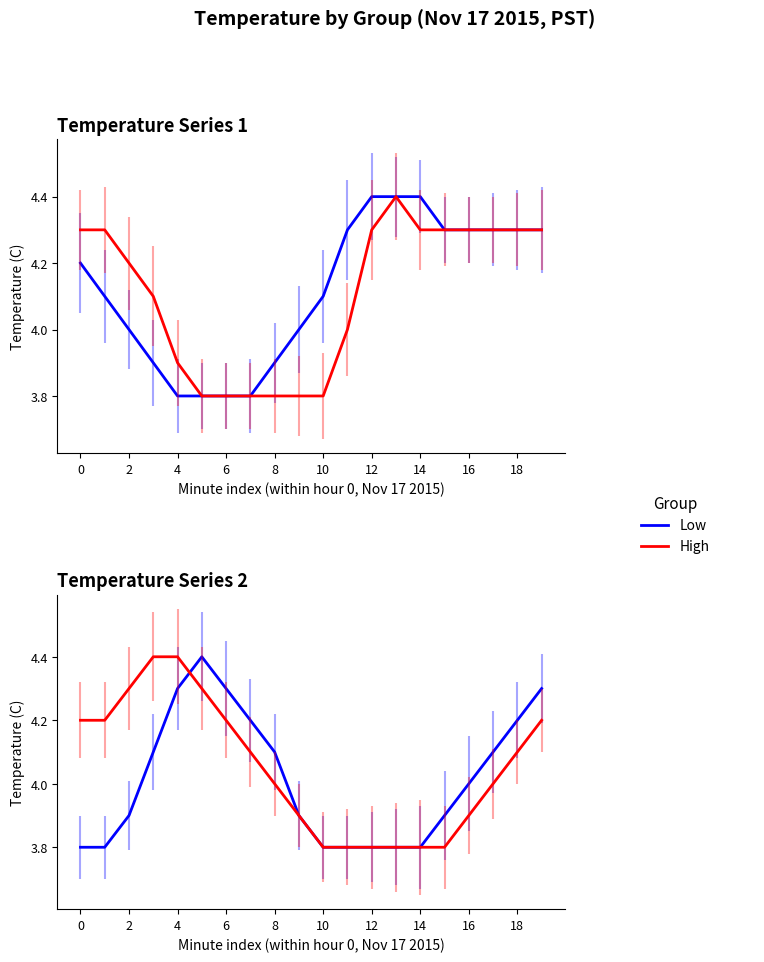

The Low series shows 2.5 at 6. True or false?

False